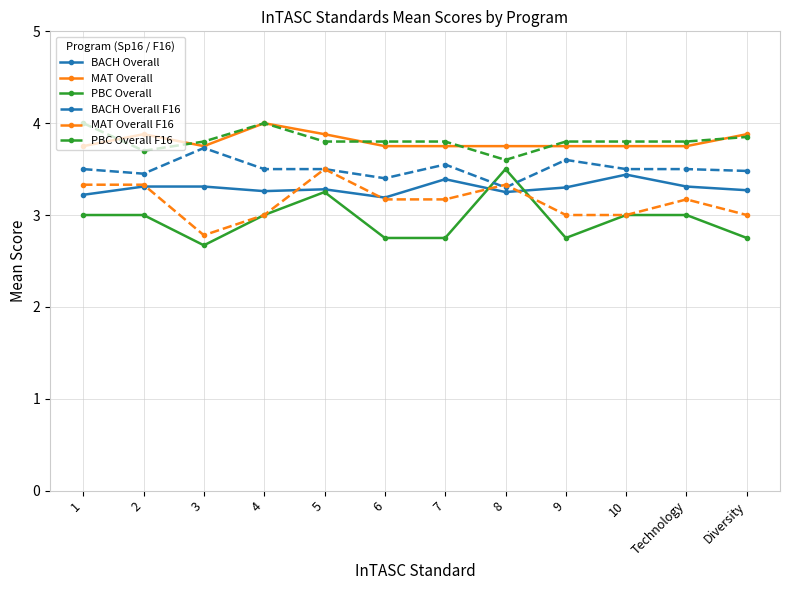

What is the total value across all series at 3?

20.0